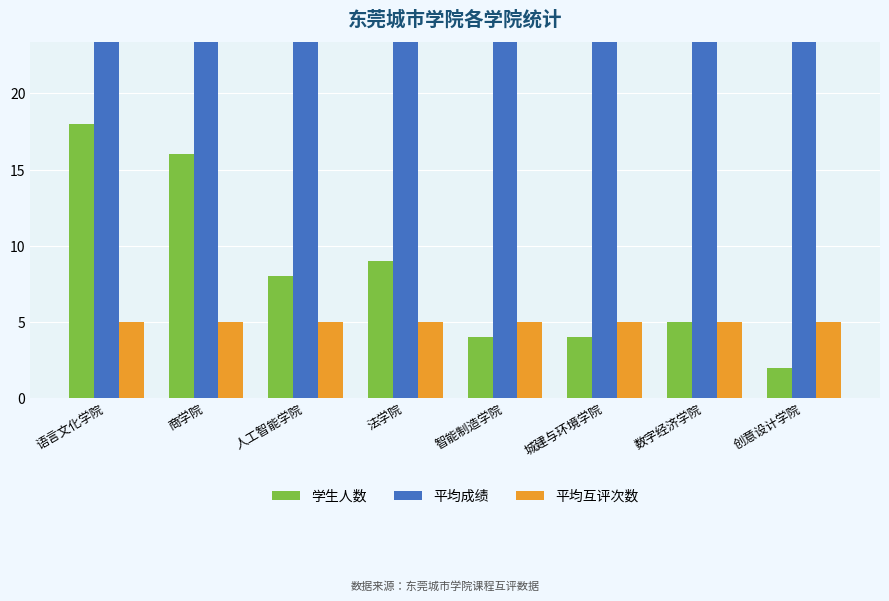

At 人工智能学院, list the series in order from smallest to largest.

平均互评次数, 学生人数, 平均成绩